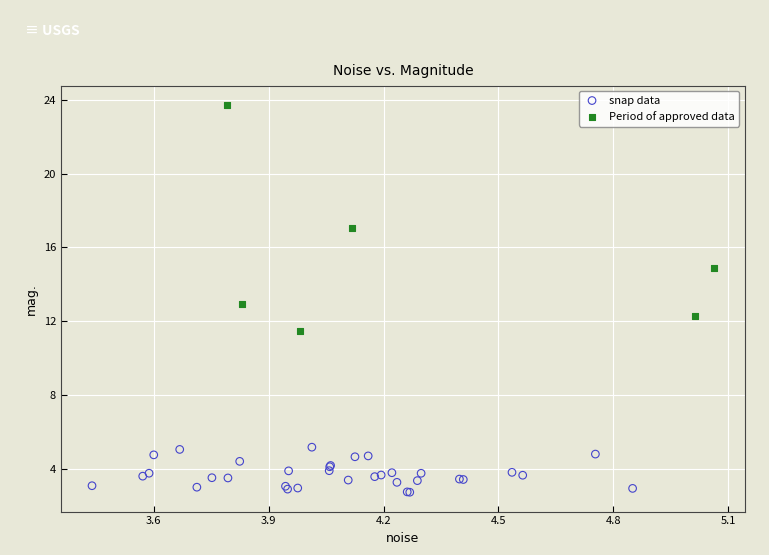

Which series reaches the minimum Y coordinate?

snap data